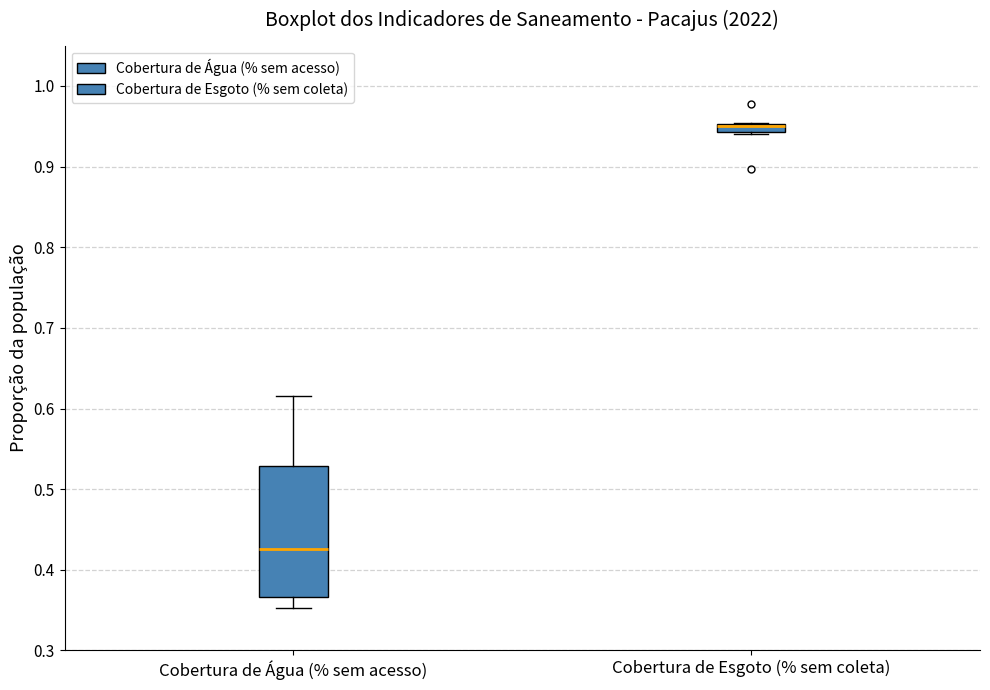

Which box's median line is the highest?

Cobertura de Esgoto (% sem coleta)